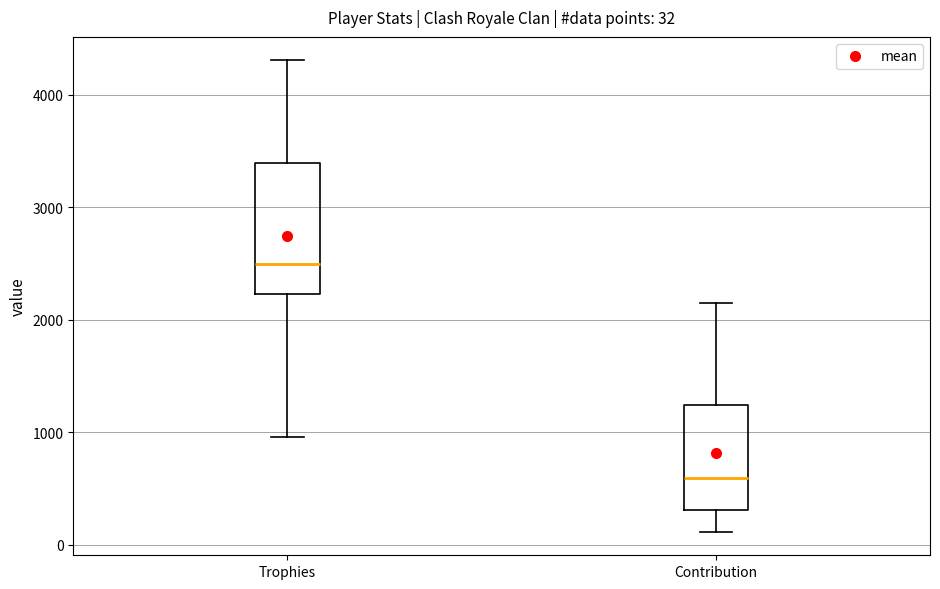

Which box's median line is the highest?

Trophies